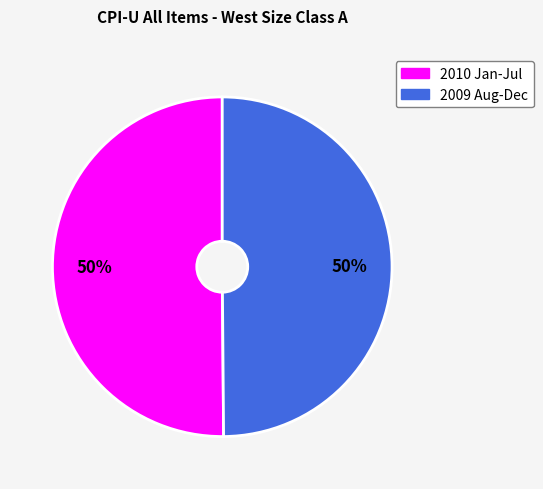

To the nearest percent, what is the average slice percentage?

50%